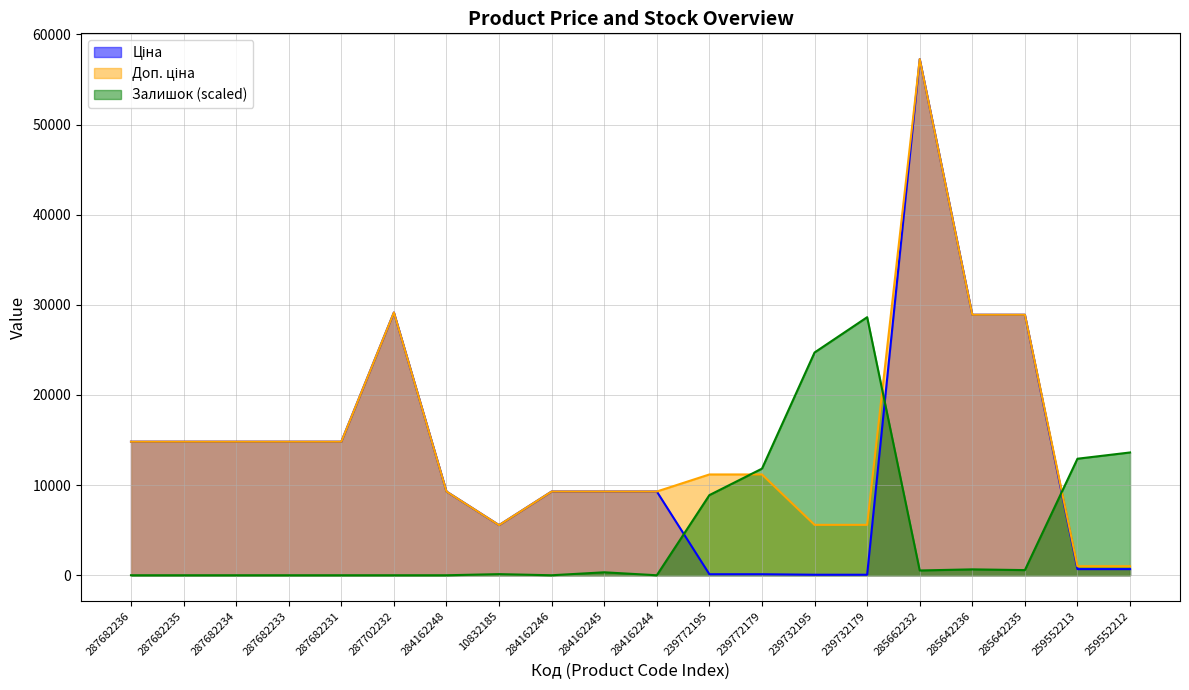

At how many categories does at least one series exceed 1149?

20